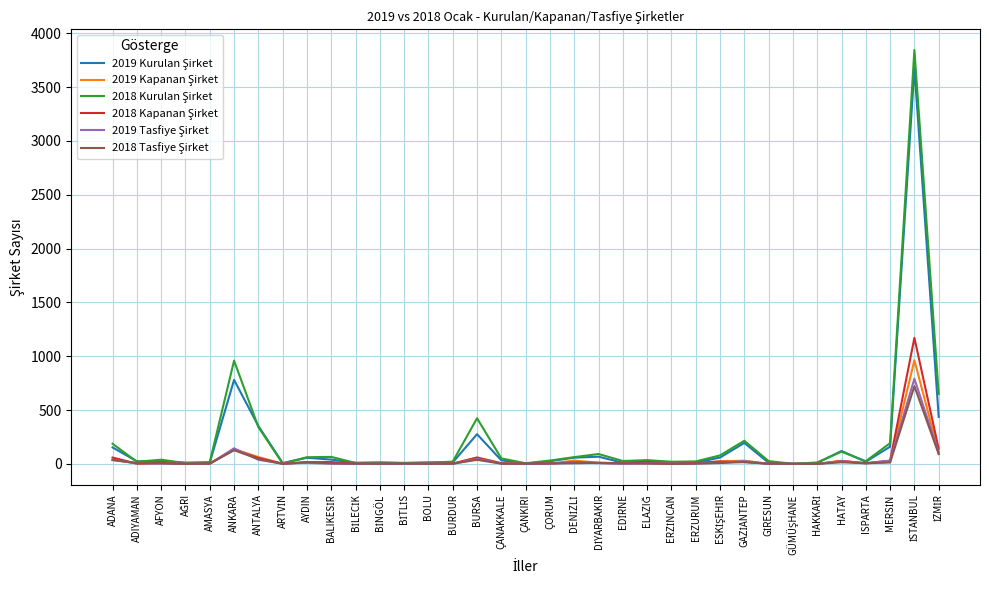

What is the total value across all series at ÇORUM?

69